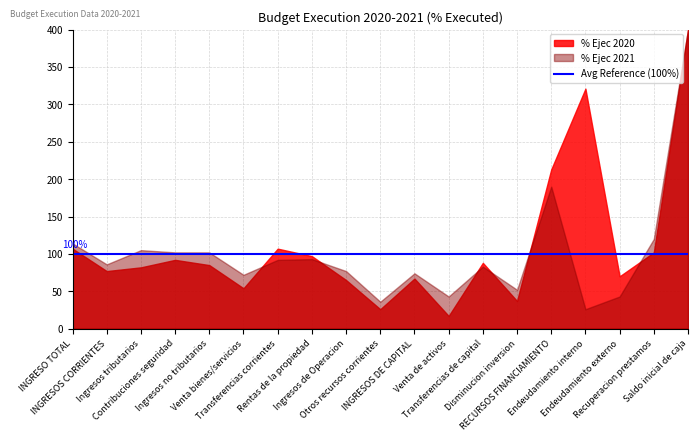

Reading left to right, extract all data points from this chart.

% Ejec 2020: 107	77	82	92	85	54	107	97	65	26	67	17	88	37	213	321	70	102	1714
% Ejec 2021: 114	86	105	102	102	72	92	93	77	36	74	43	83	52	190	26	43	120	536
Avg Reference: 100	100	100	100	100	100	100	100	100	100	100	100	100	100	100	100	100	100	100